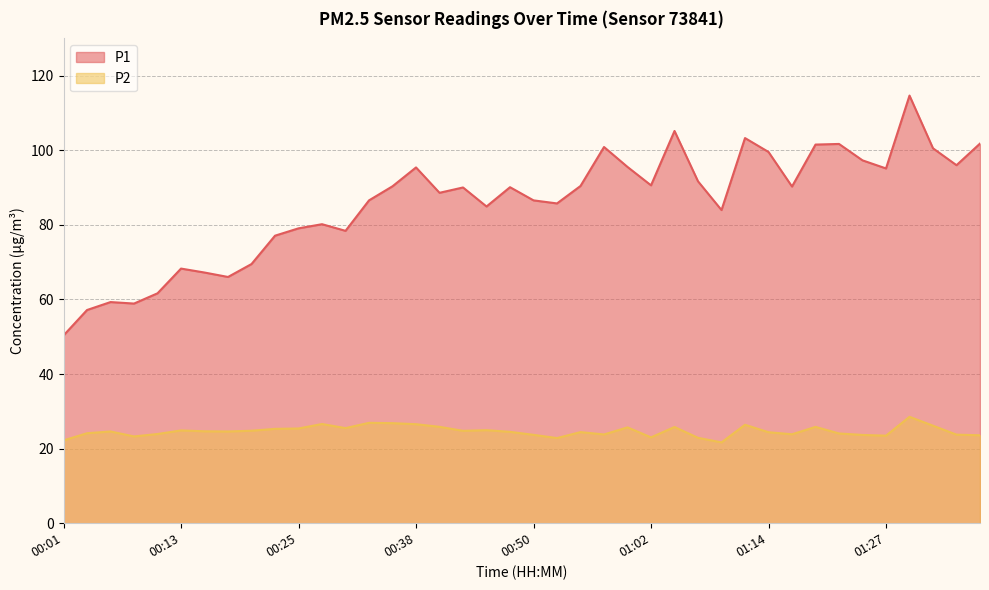

What is the total value across all series at 01:27?

118.6